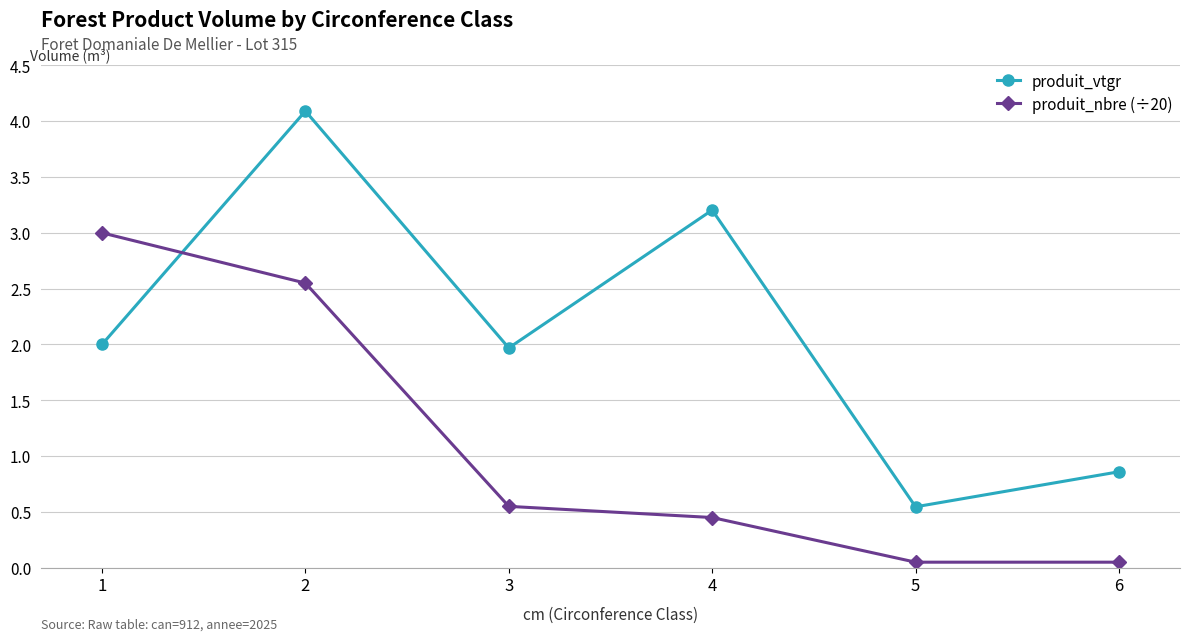

The value of produit_nbre (÷20) at 1 is 3.0. True or false?

True